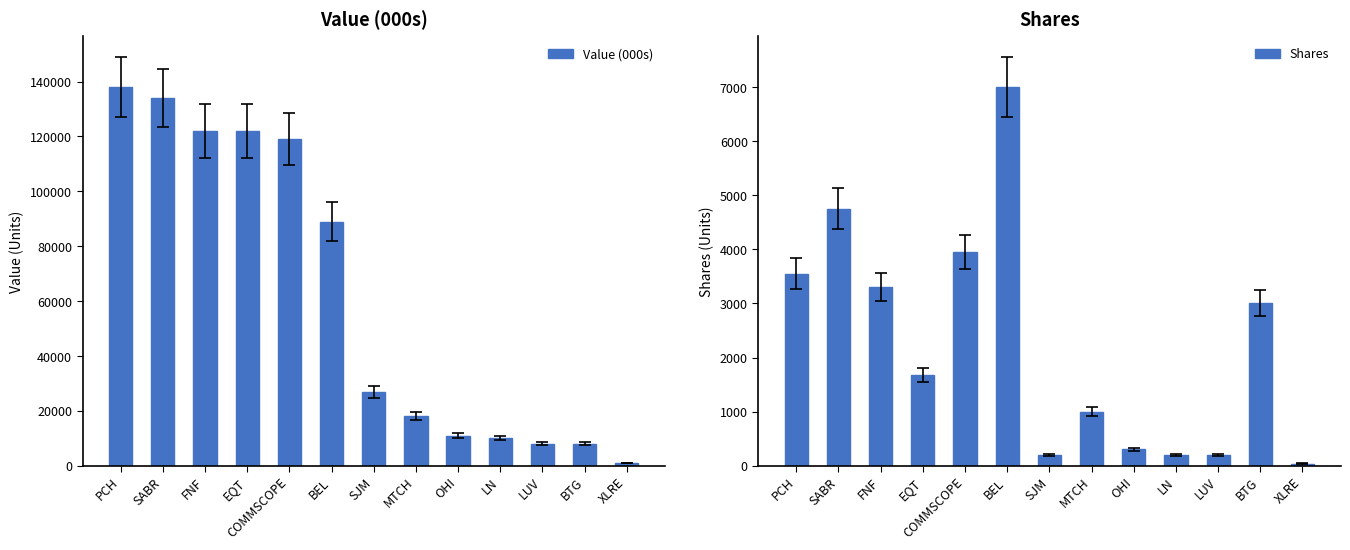

Count the number of data series in this chart.

2